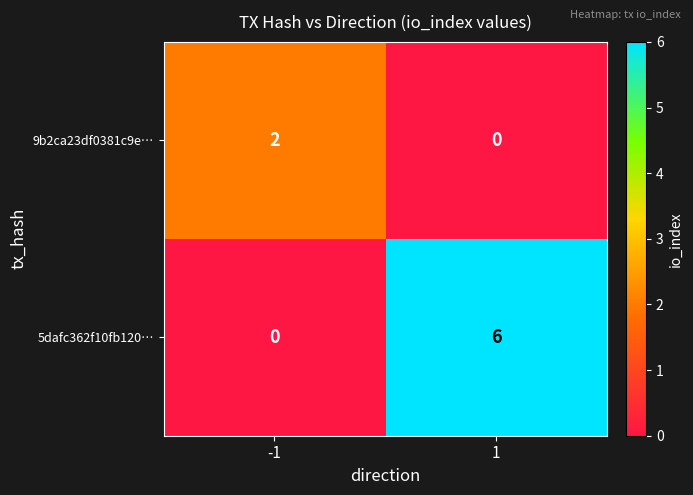

What is the difference between the 5dafc362f10fb120… values at -1 and 1?

6